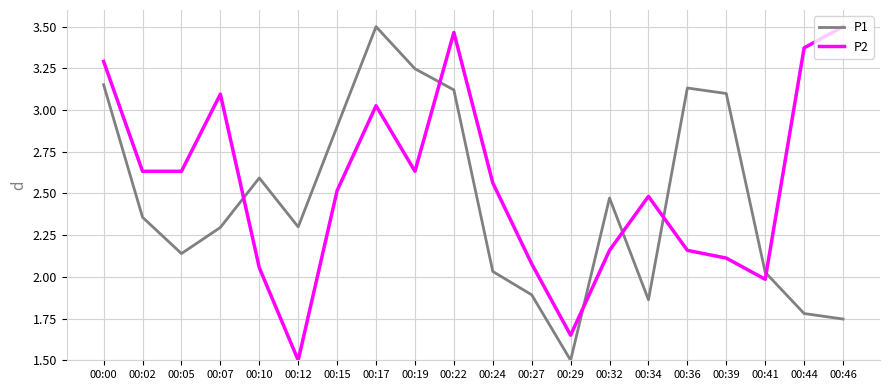

How many lines are shown in the chart?

2